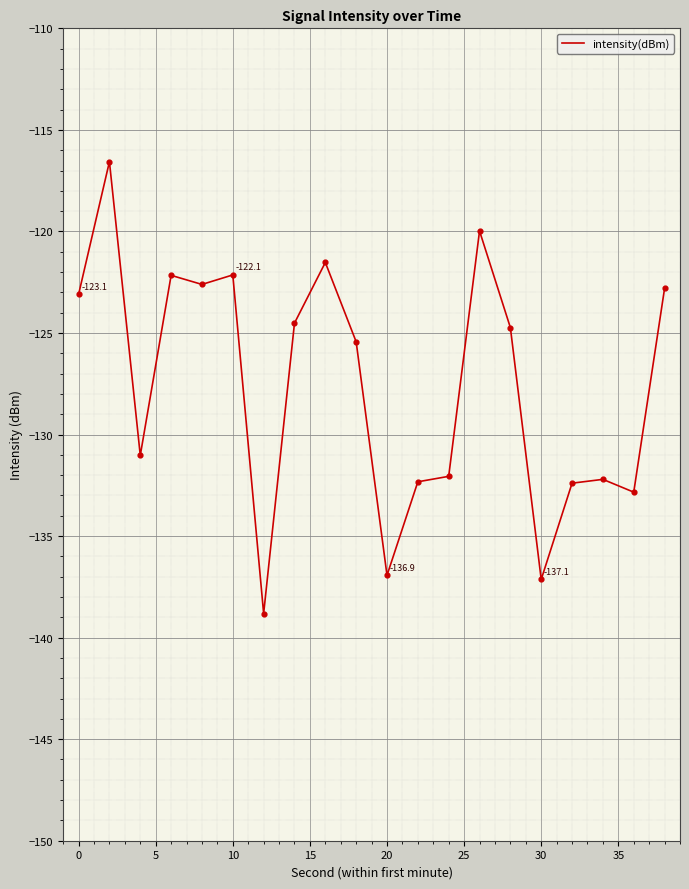

What is the difference between the maximum and minimum values?

22.2